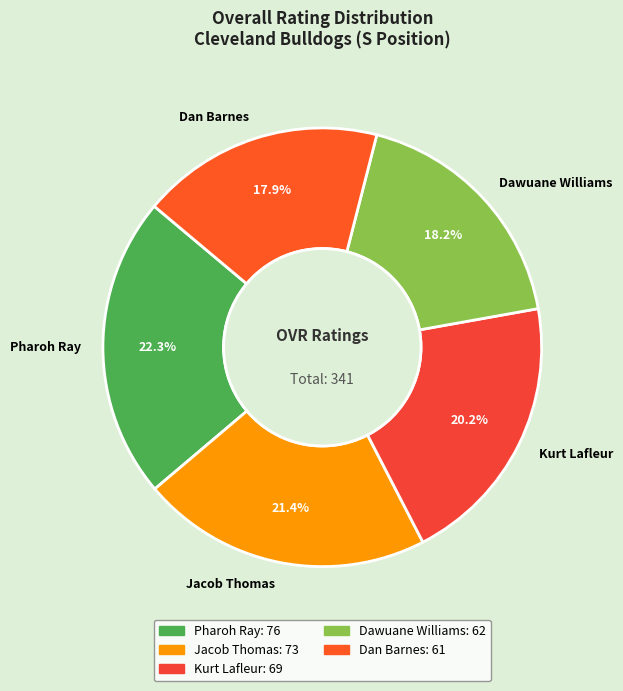

How many slices are in this pie chart?

5